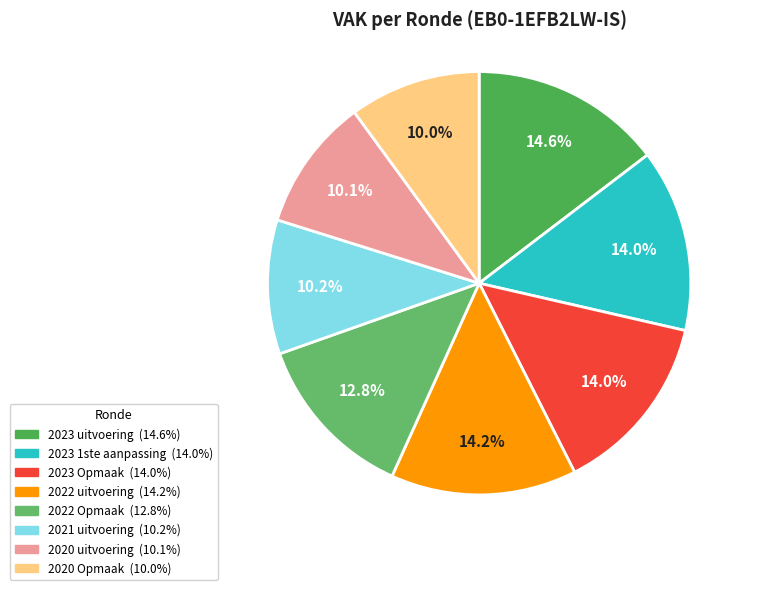

To the nearest percent, what portion does 2020 uitvoering represent?

10%